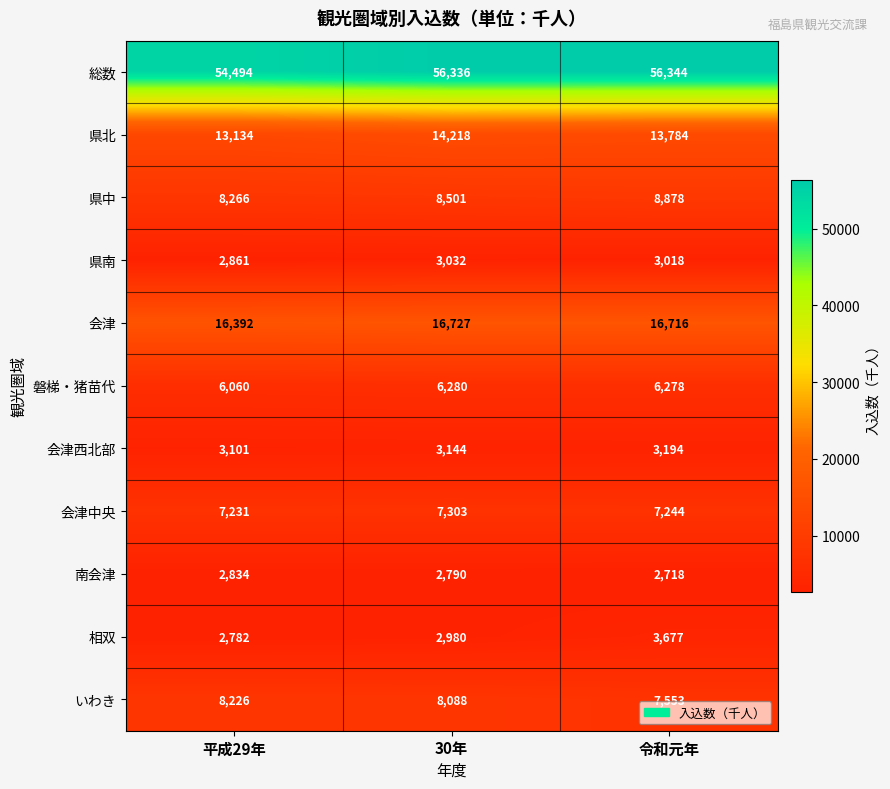

Which category has the lowest value across all series?

令和元年